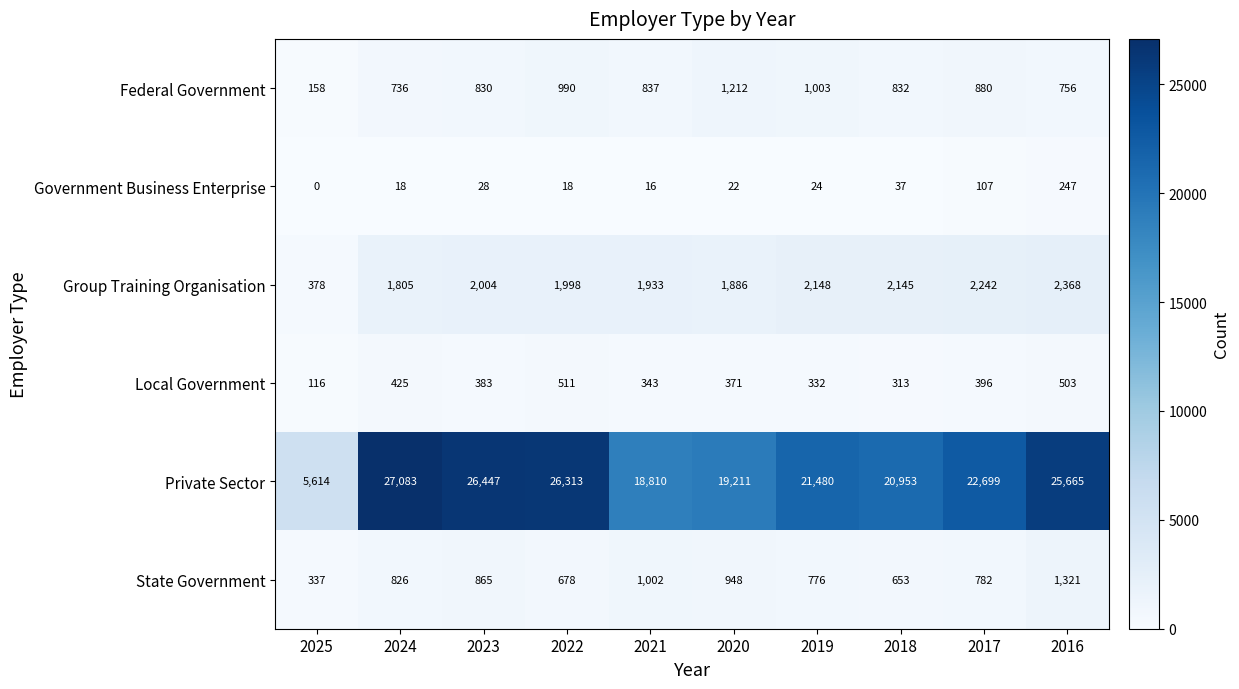

Which category has the lowest value across all series?

2025